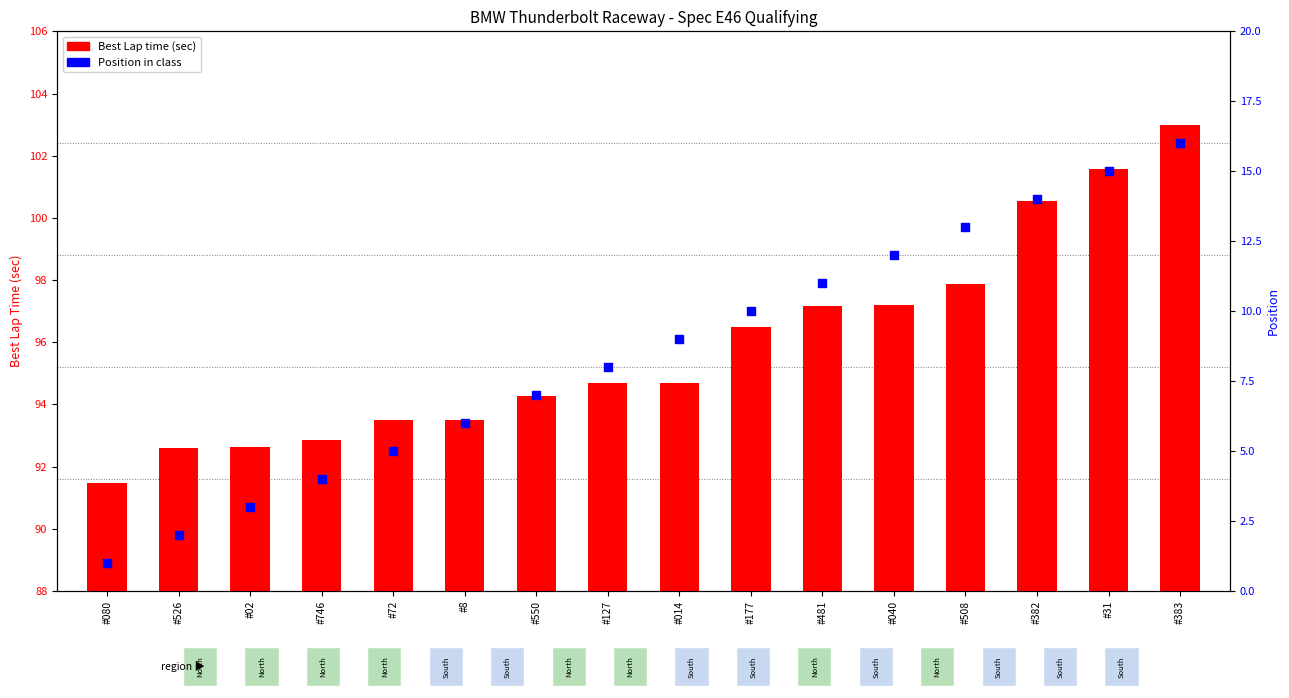

Which series has the largest Y range (max minus min)?

Position in class